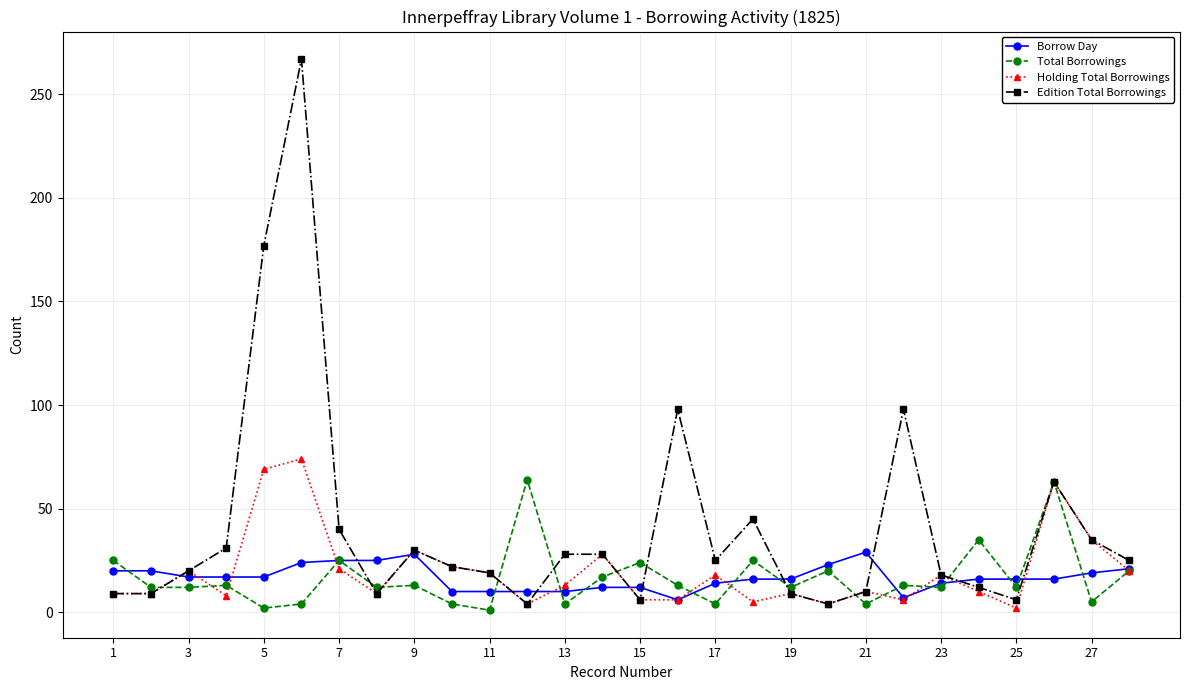

What is the maximum value shown in the chart?

267